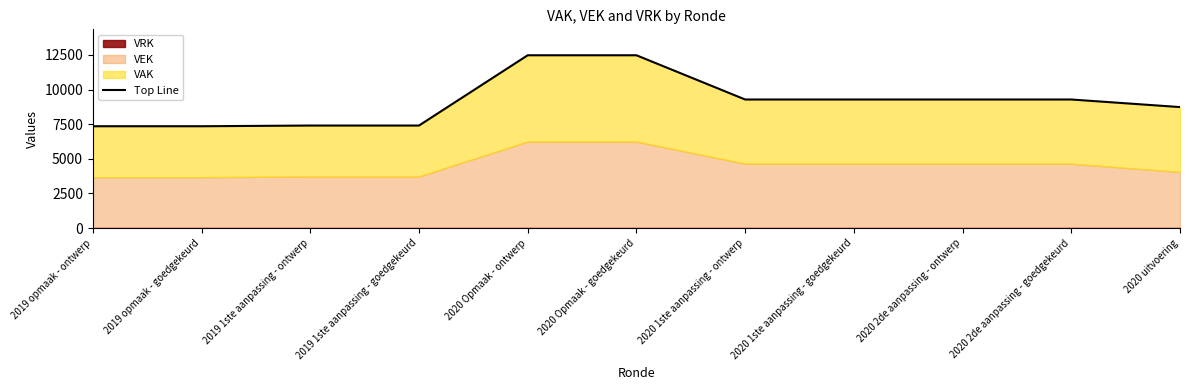

At which category does the chart reach its peak across all series?

2020 Opmaak - ontwerp